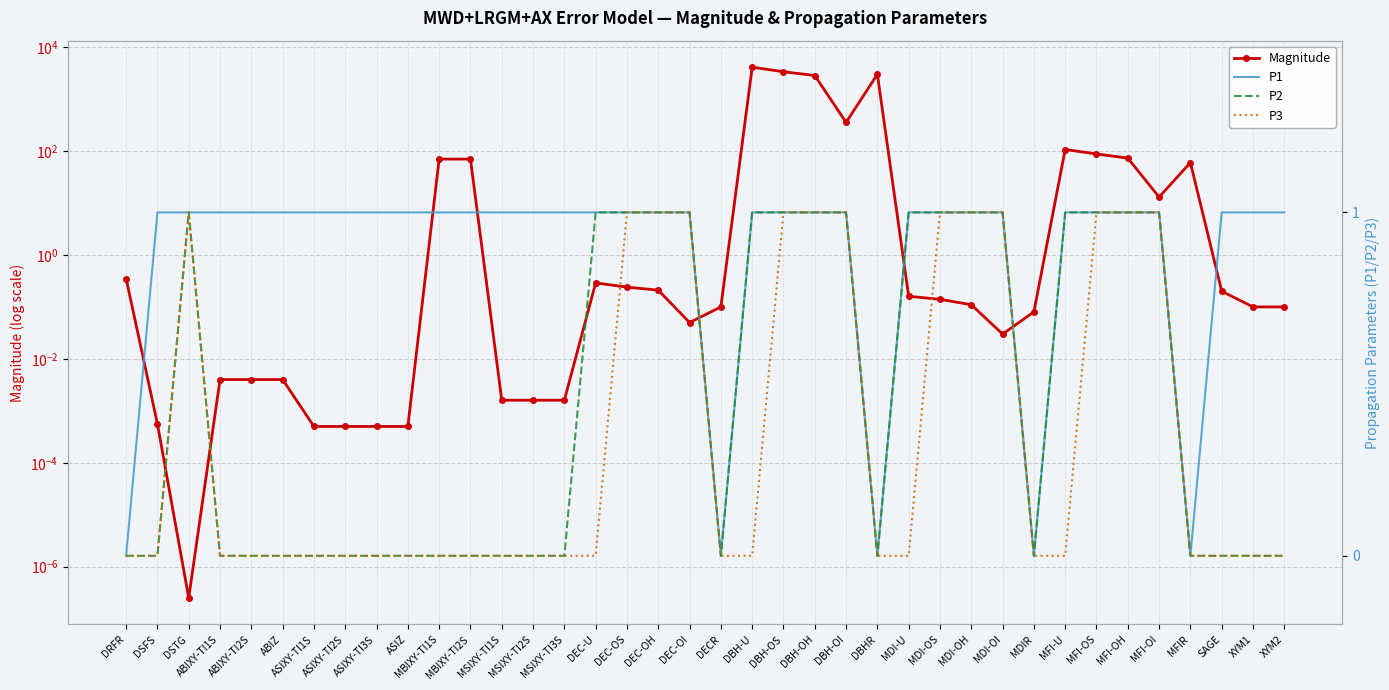

How many data points does each series have?

38